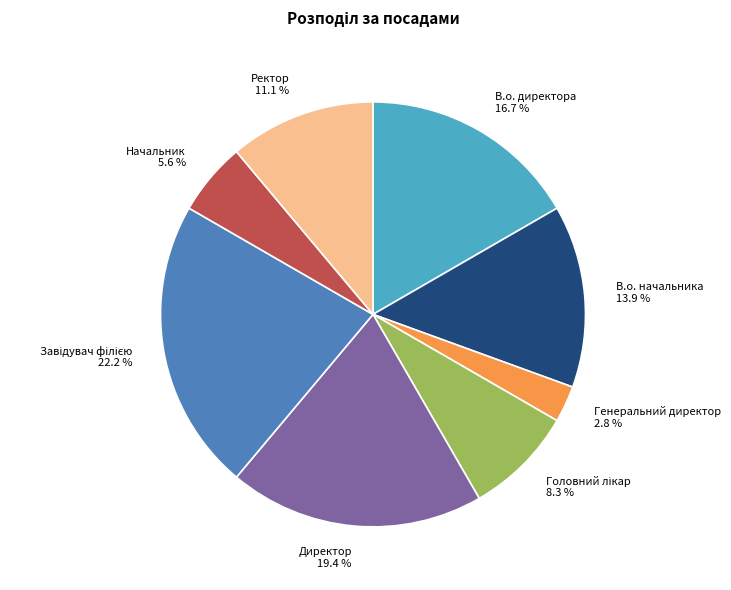

To the nearest percent, what is the combined percentage of В.о. директора and Начальник?

22%